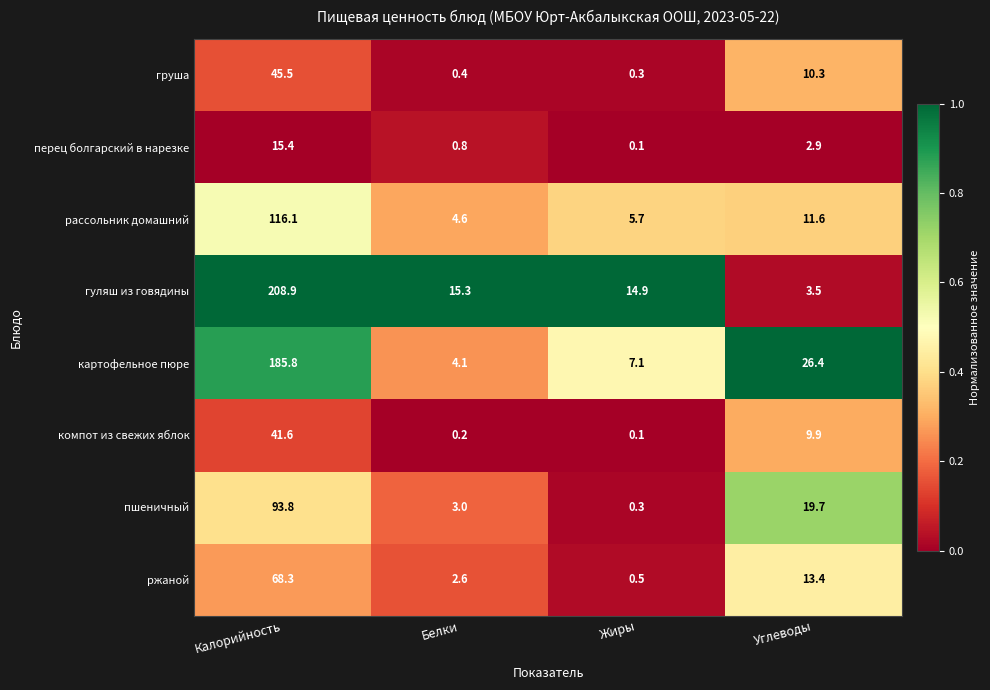

At which category does the chart reach its minimum across all series?

Жиры